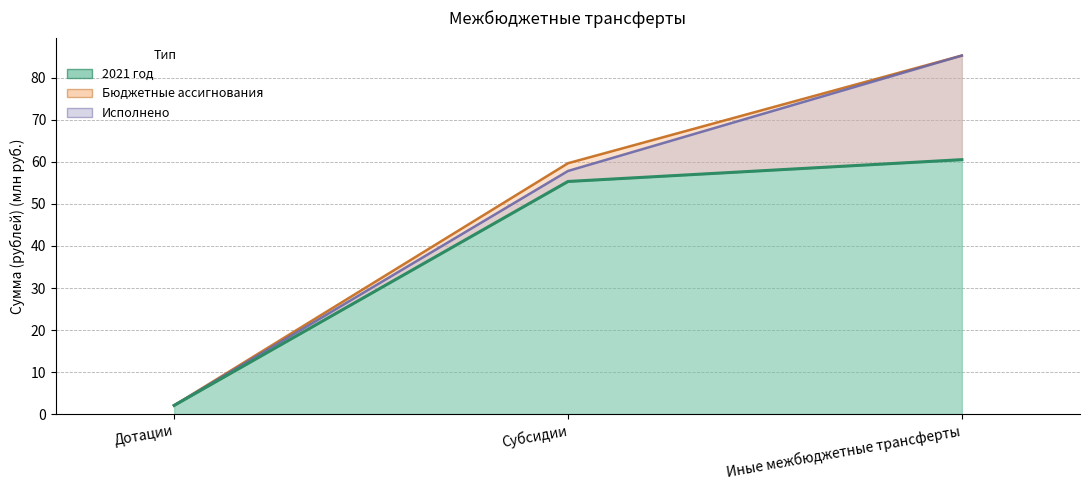

How many lines are shown in the chart?

3